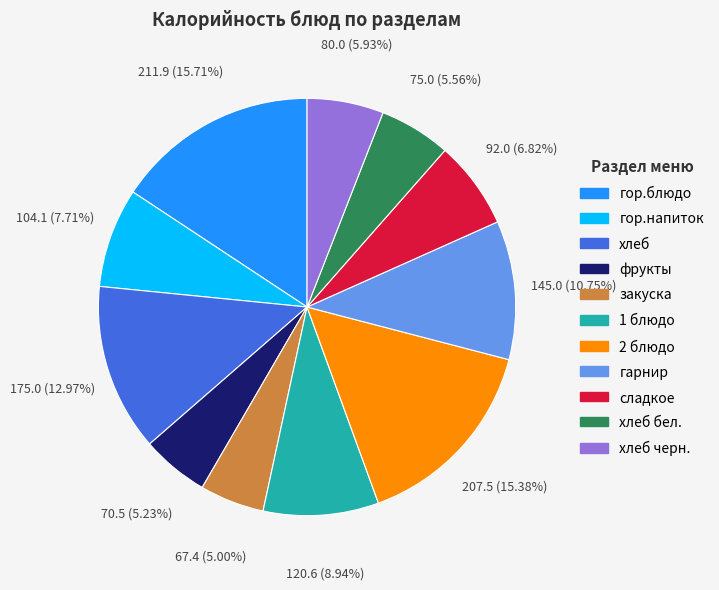

Is there a majority slice in this chart?

No